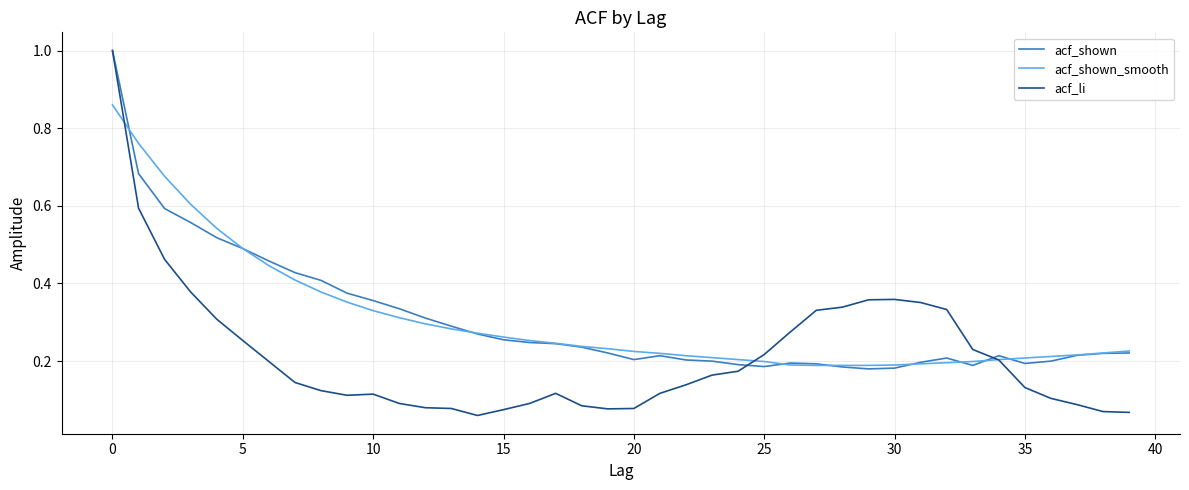

What is the sum of all acf_shown_smooth values?

12.3